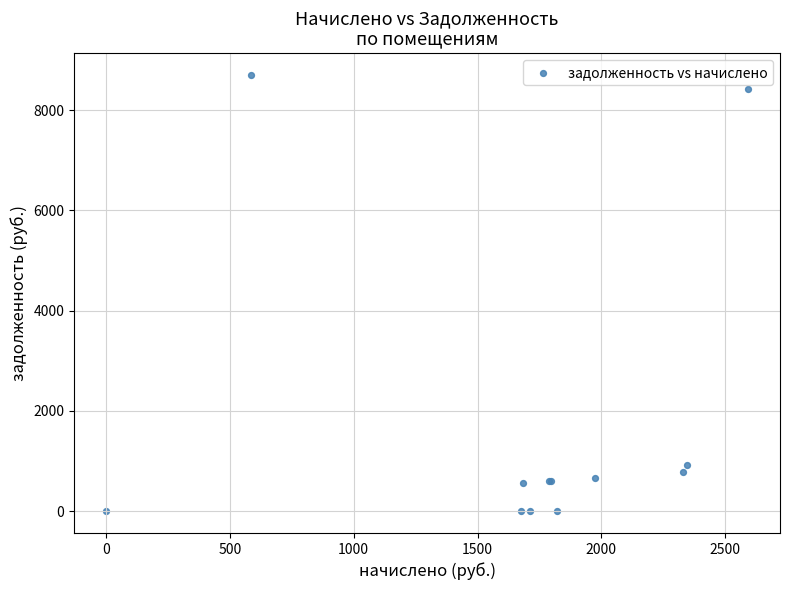

What Y value in the scatter plot is closest to 4350?

919.8